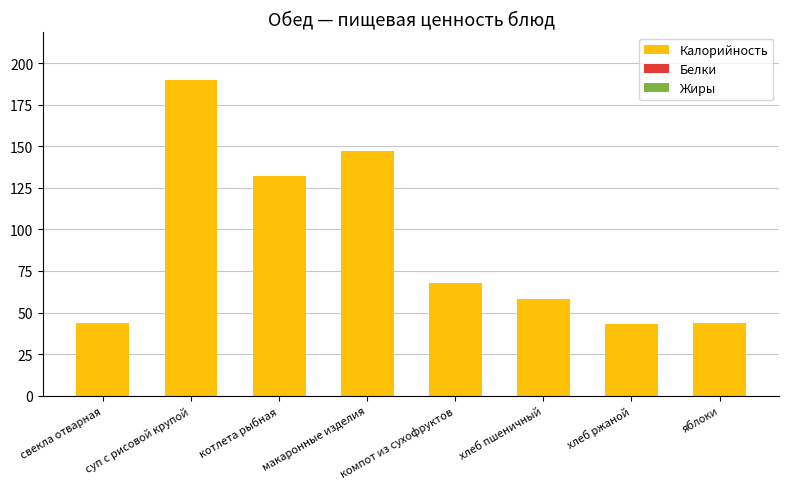

Which label corresponds to the largest value in the chart?

суп с рисовой крупой